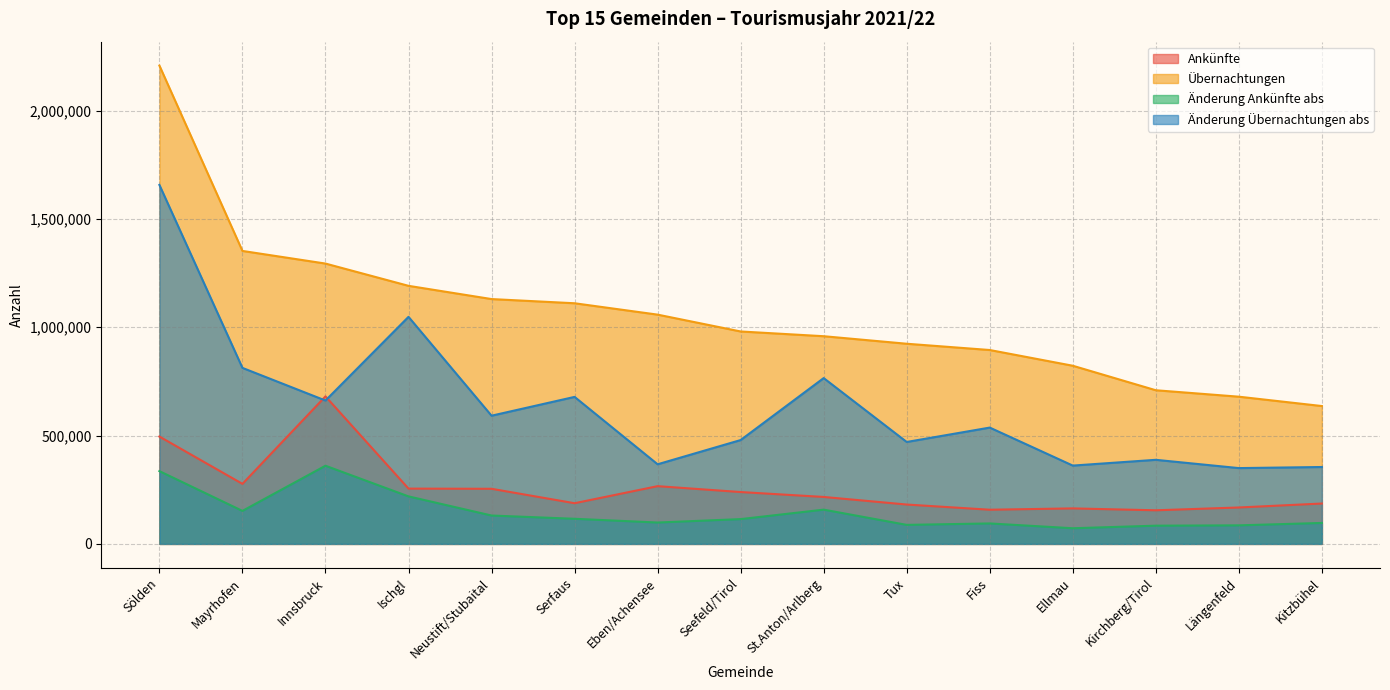

At how many categories does at least one series exceed 831162?

11